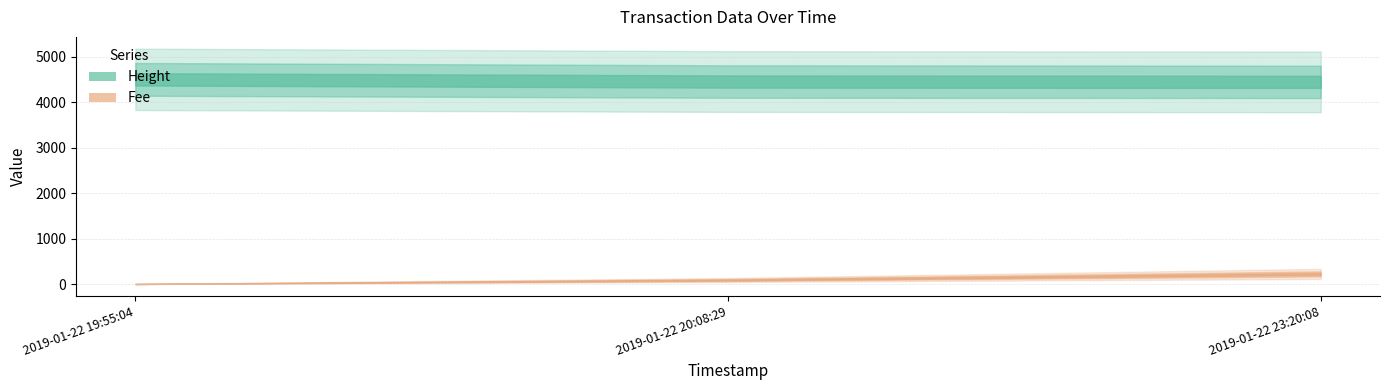

Does the chart have visible grid lines?

Yes